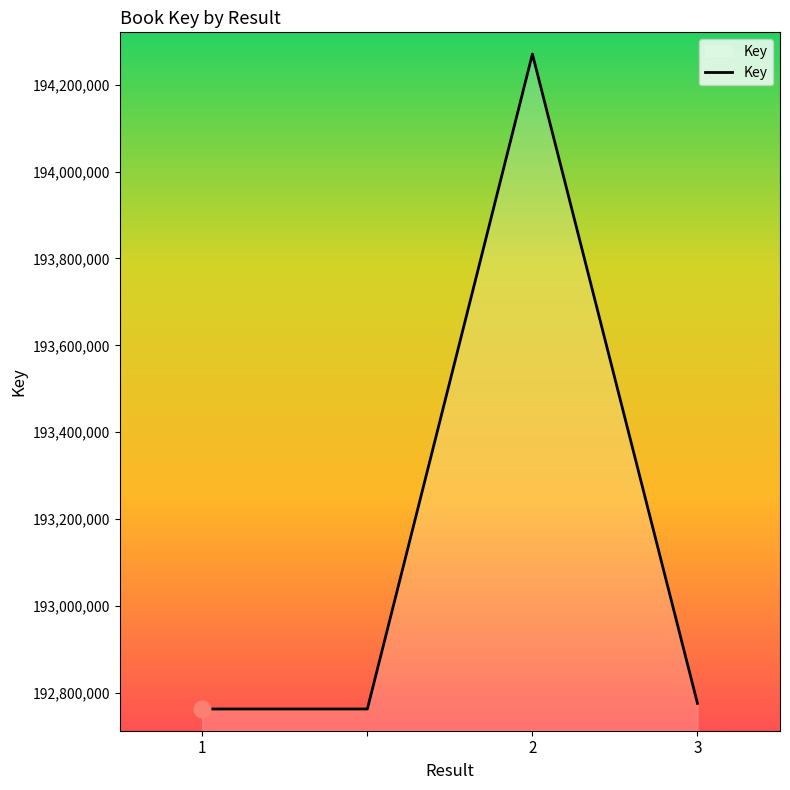

True or false: the data has more than 0 interior local peaks.

True